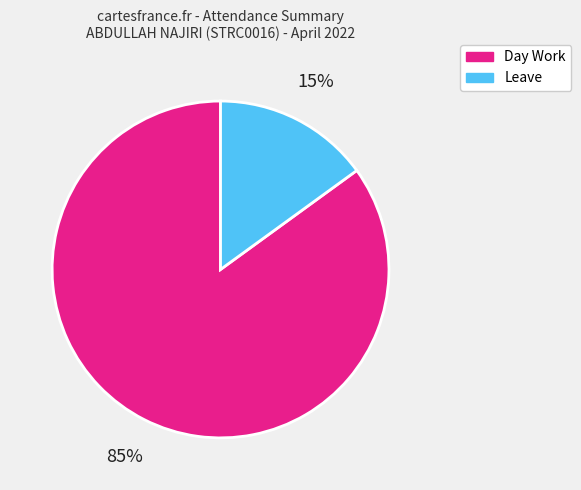

What is the majority slice?

Day Work